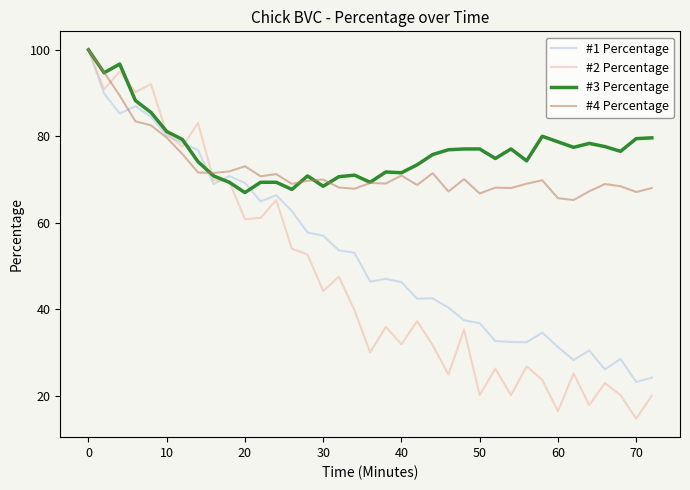

Which series has the widest spread of values?

#2 Percentage